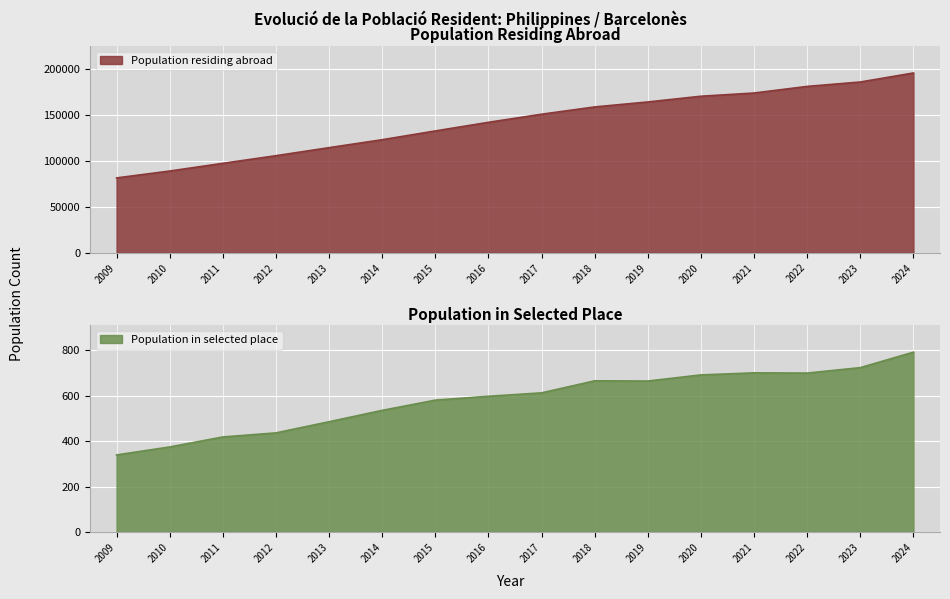

What is the maximum value shown in the chart?

195653